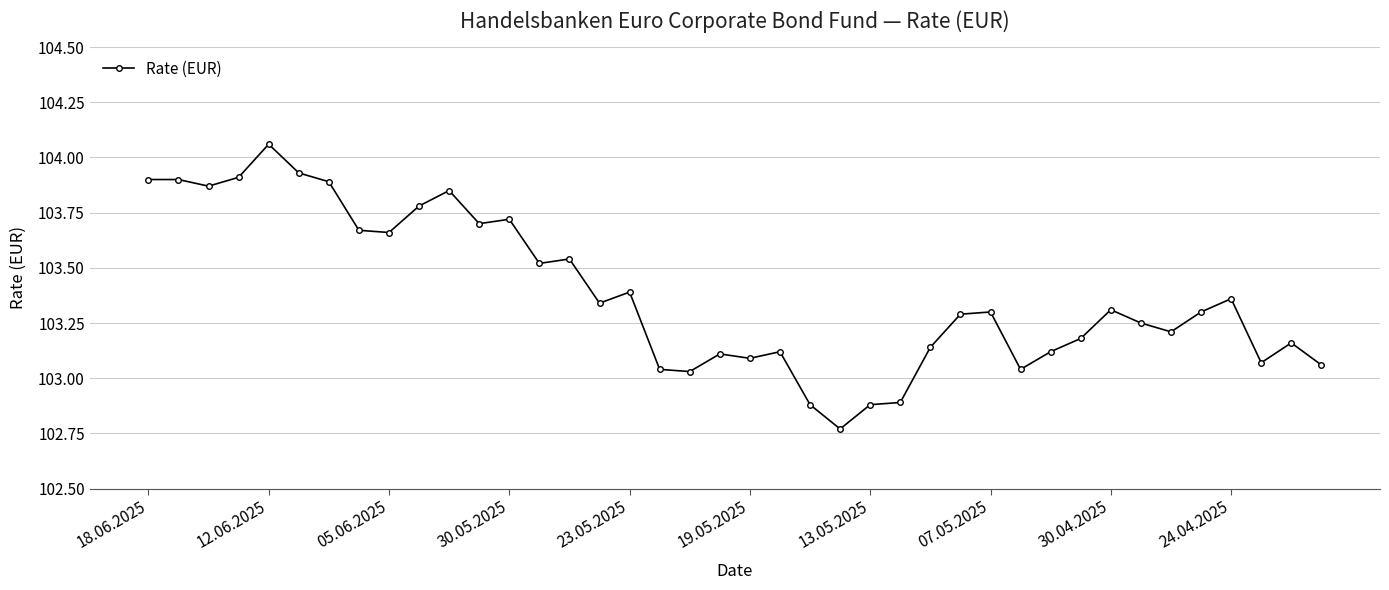

How many categories are shown in the chart?

40